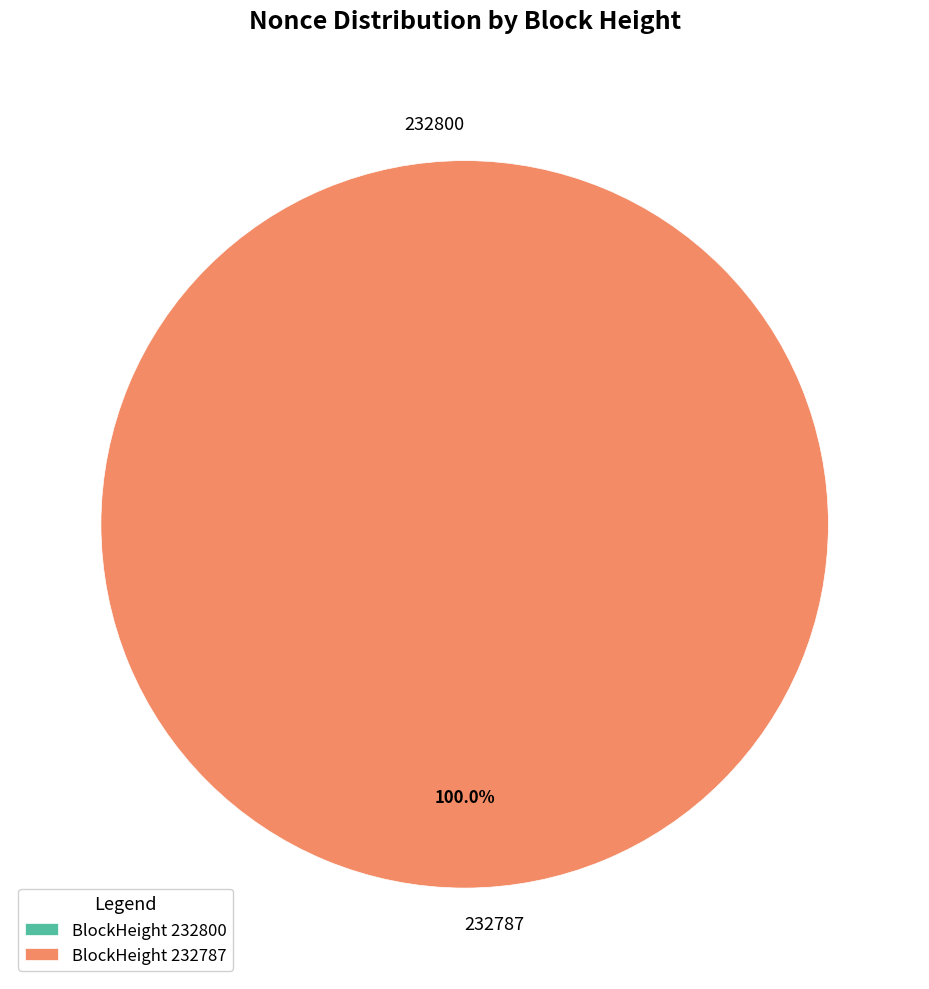

What is the smallest slice in the pie chart?

232800